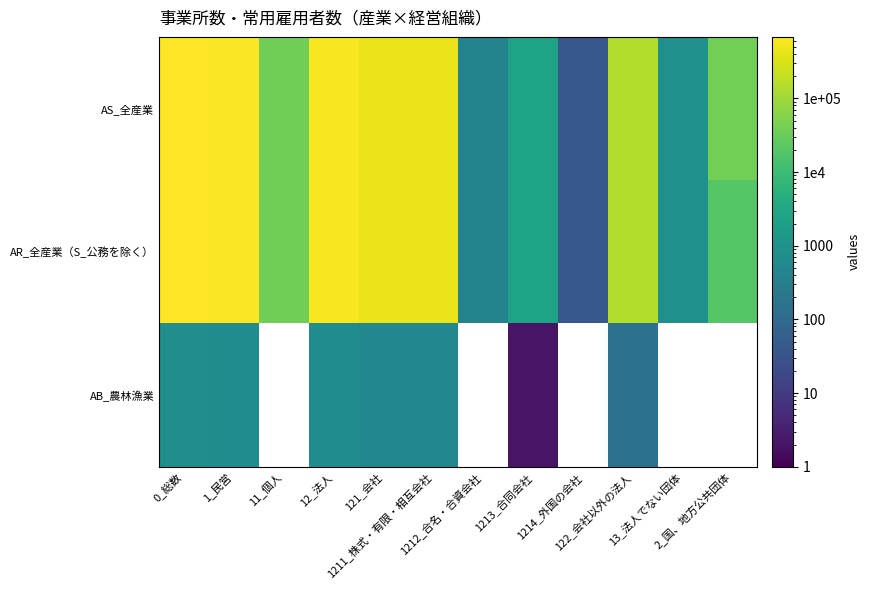

At which label does AR_全産業（S_公務を除く） first exceed 146822?

0_総数